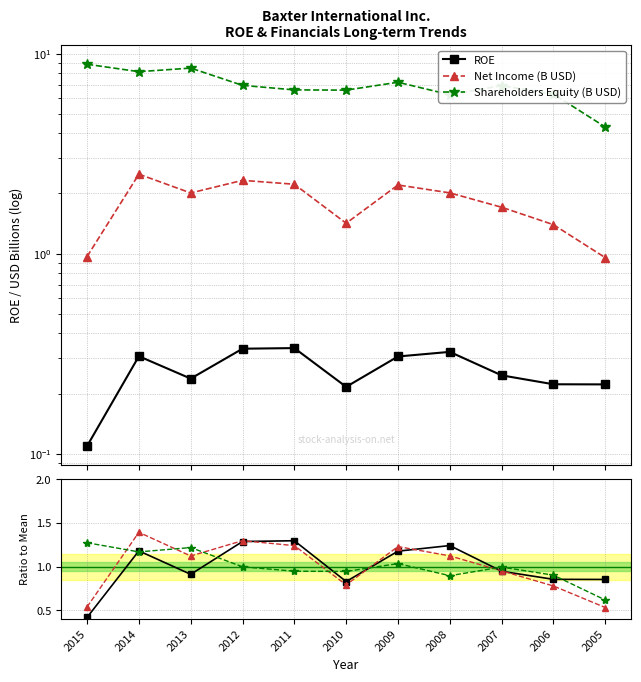

How many data points does each series have?

11